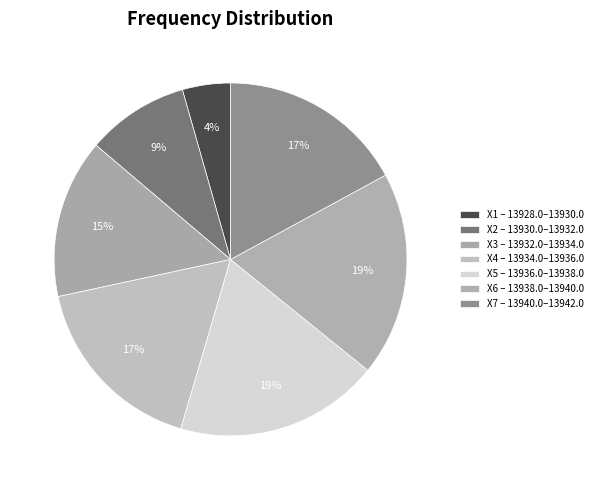

How many slices are in this pie chart?

7